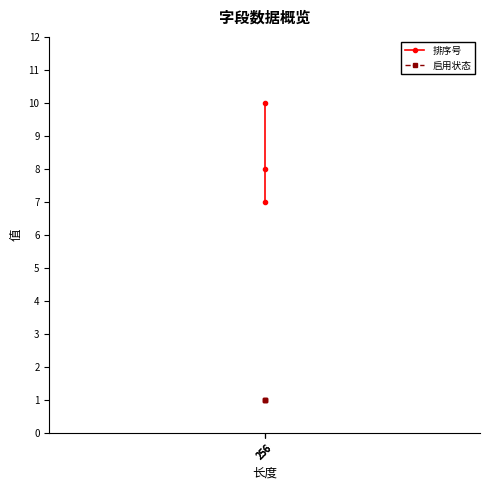

Is the value of 启用状态 at 256 greater than the value of 排序号 at 256?

No